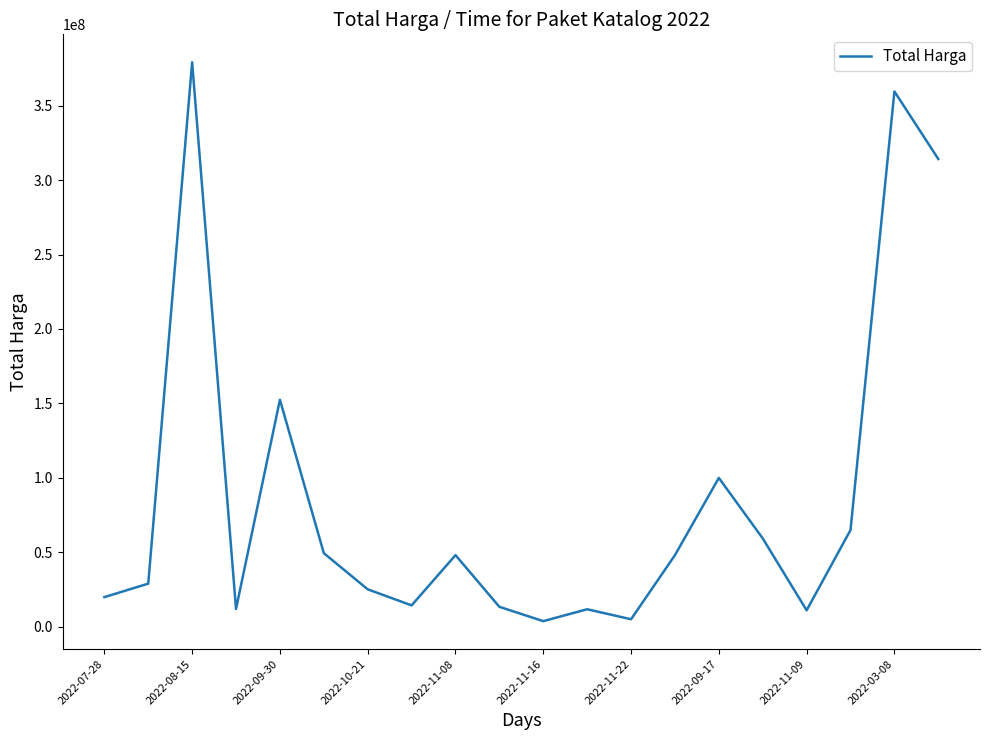

What is the difference between the maximum and minimum values?

375250000